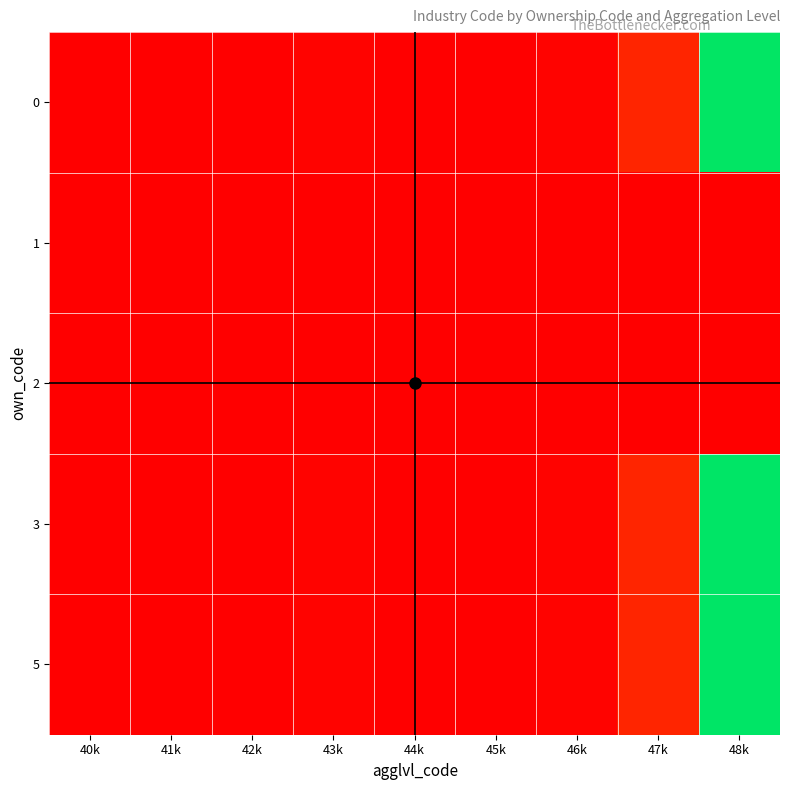

Reading left to right, what are all the values shown in this chart?

0: 40k=0.0	41k=0.0	42k=0.0	43k=0.0	44k=0.0	45k=0.0	46k=0.0	47k=0.1	48k=1.0
1: 40k=0.0	41k=0.0	42k=0.0	43k=0.0	44k=0.0	45k=0.0	46k=0.0	47k=0.0	48k=0.0
2: 40k=0.0	41k=0.0	42k=0.0	43k=0.0	44k=0.0	45k=0.0	46k=0.0	47k=0.0	48k=0.0
3: 40k=0.0	41k=0.0	42k=0.0	43k=0.0	44k=0.0	45k=0.0	46k=0.0	47k=0.1	48k=1.0
5: 40k=0.0	41k=0.0	42k=0.0	43k=0.0	44k=0.0	45k=0.0	46k=0.0	47k=0.1	48k=1.0